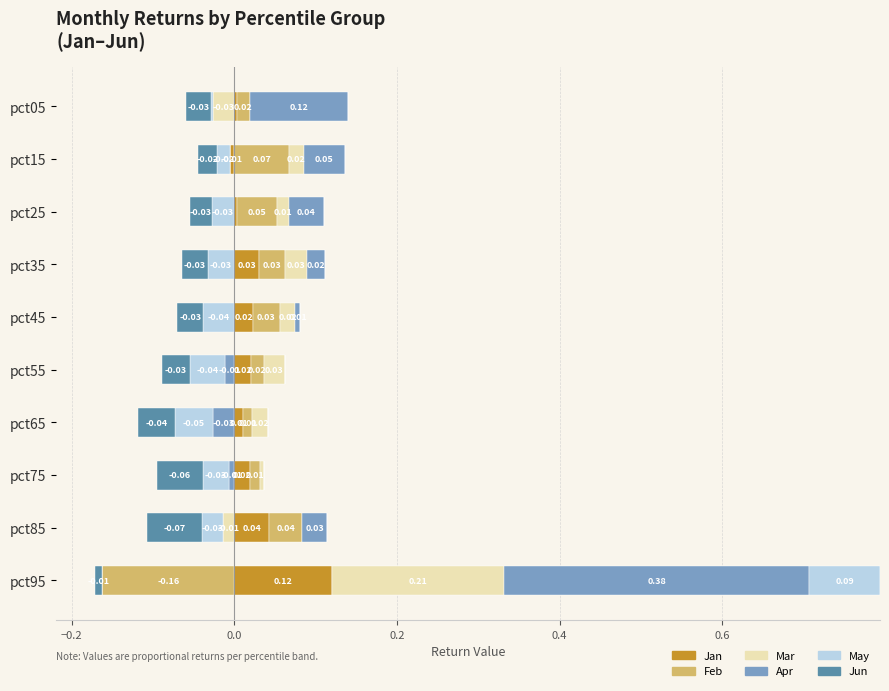

Between pct35 and pct75, which is larger?

pct35